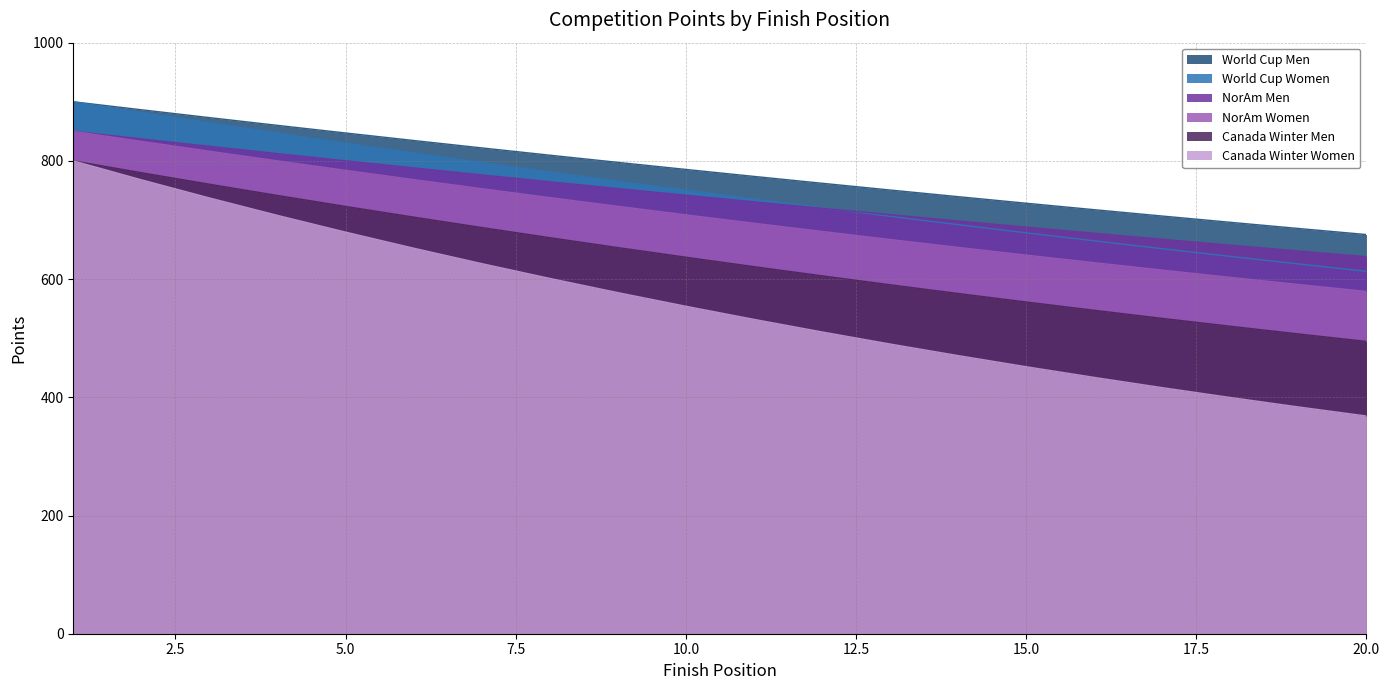

What is the sum of the World Cup Men values at 6 and 10?

1620.0